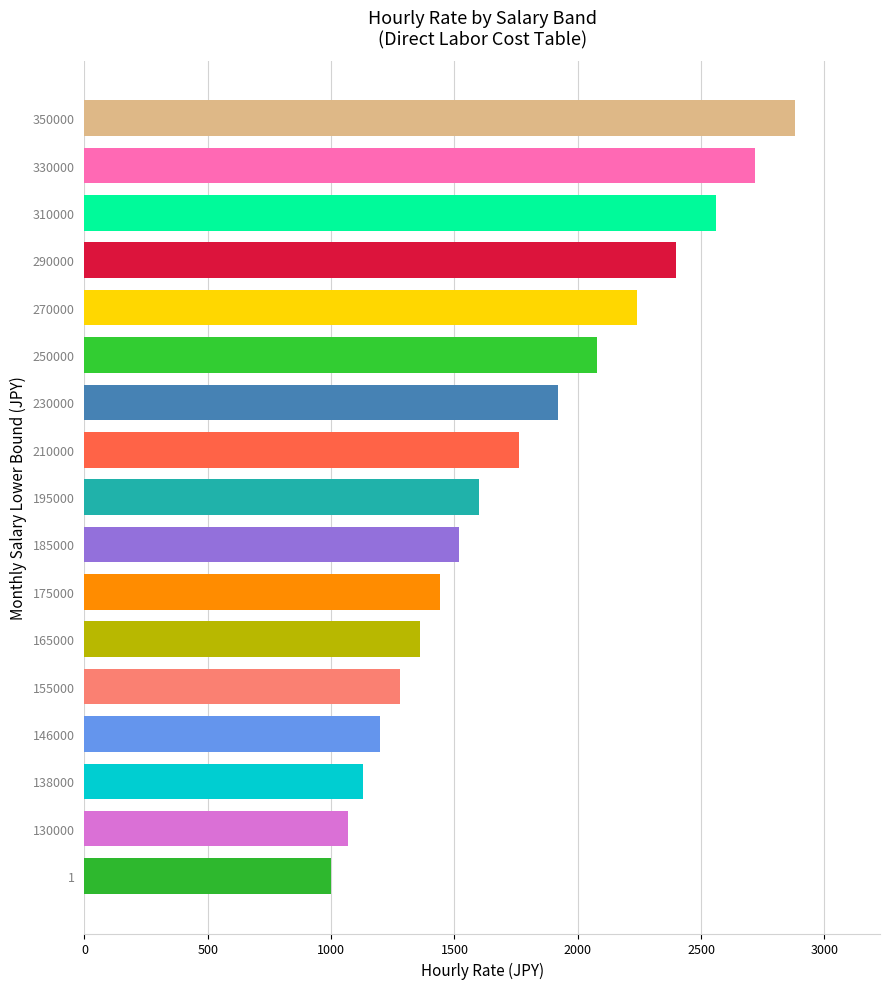

Reading bottom to top, transcribe all the data shown in this chart.

1000	1070	1130	1200	1280	1360	1440	1520	1600	1760	1920	2080	2240	2400	2560	2720	2880